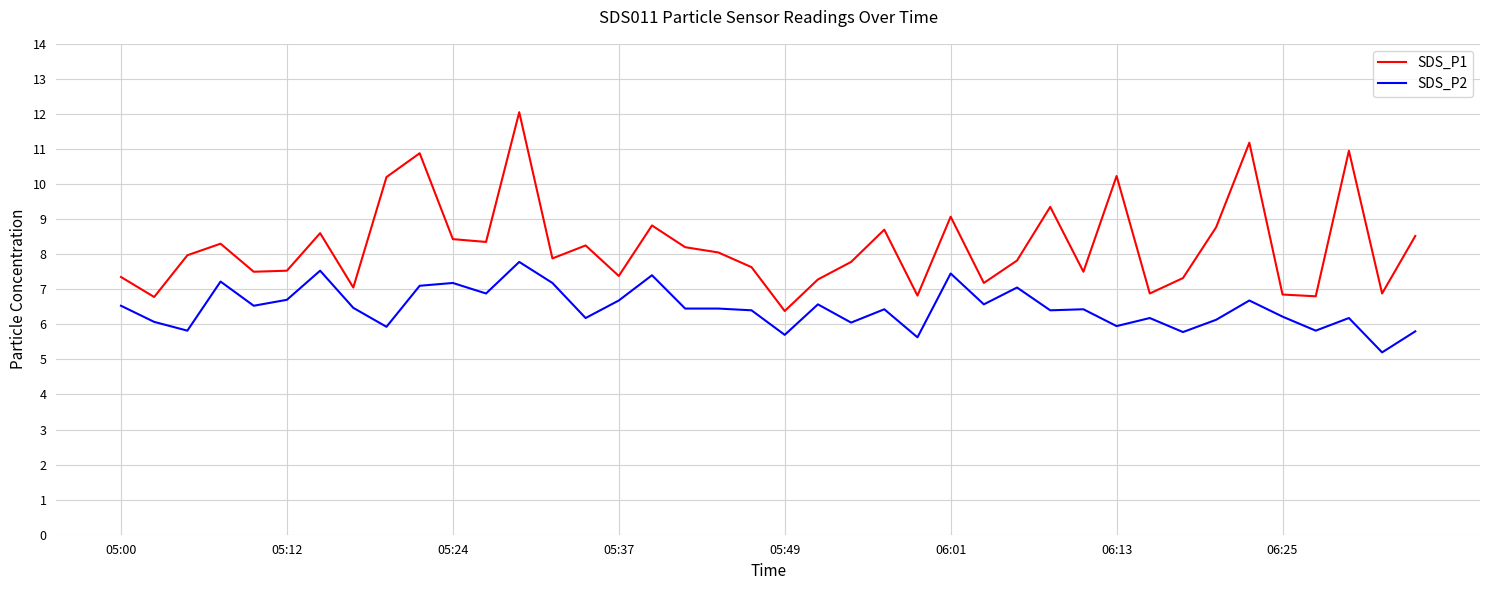

True or false: SDS_P1 and SDS_P2 cross at least once.

False